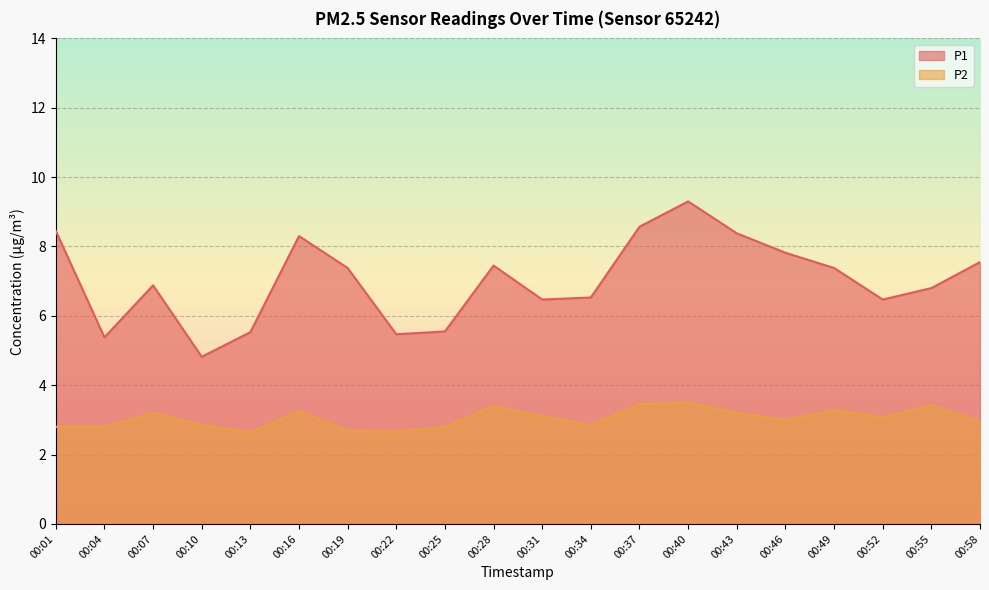

Does the chart display data point markers on the line(s)?

No